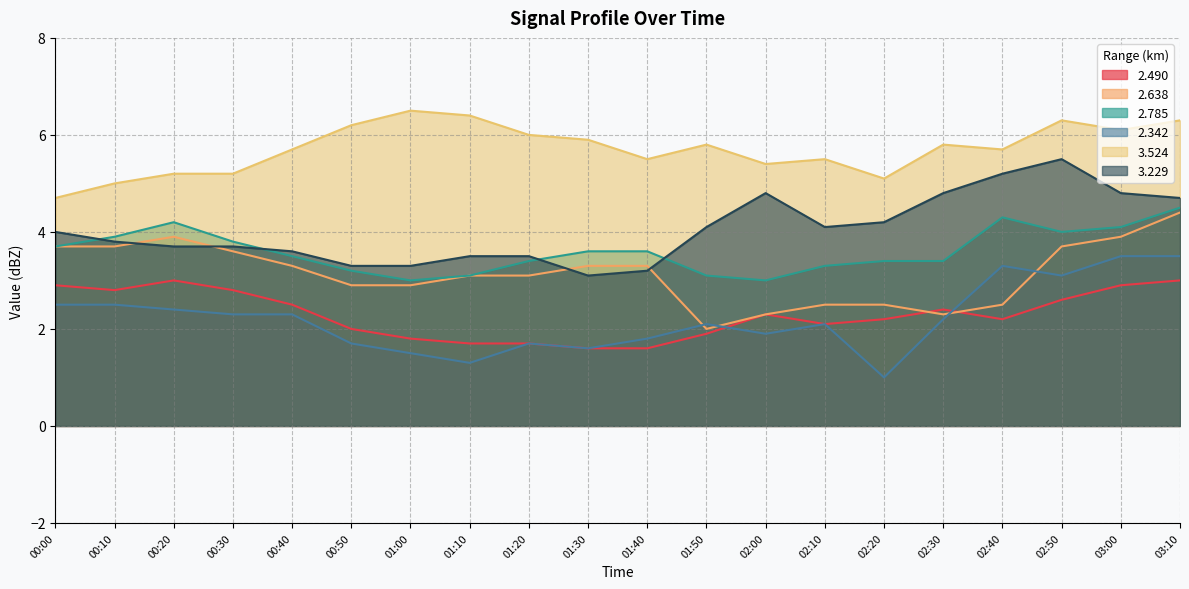

In 2.490, how many points are lower than both neighbors (excluding endpoints)?

3